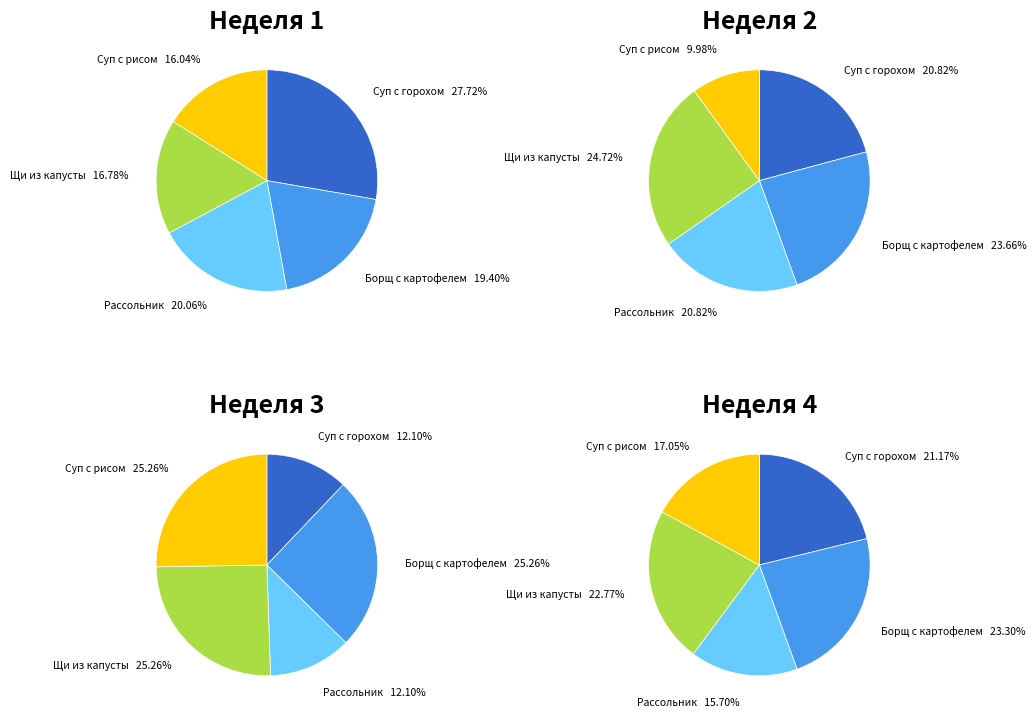

The Суп картофельный с горохом slice represents 40% of the pie. True or false?

False